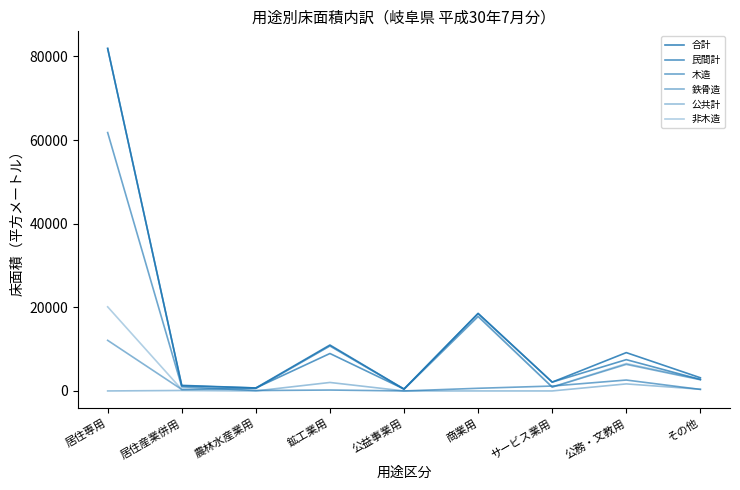

Reading right to left, transcribe all the data shown in this chart.

合計: 3150	9164	2110	18527	450	10980	708	1332	81897
民間計: 2740	7481	2110	18527	450	8952	708	1222	81897
木造: 363	2607	1171	635	0	214	96	984	61783
鉄骨造: 2674	6352	912	17783	404	10766	612	348	12098
公共計: 410	1683	0	0	0	2028	0	110	0
非木造: 2787	6557	939	17892	450	10766	612	348	20114